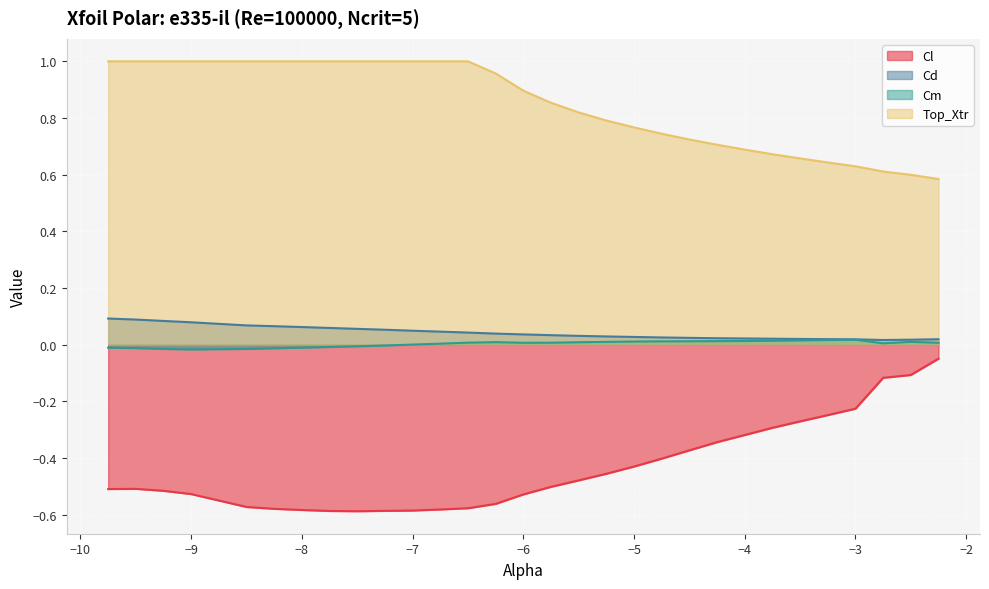

At which category is the sum across all series the highest?

-9.75